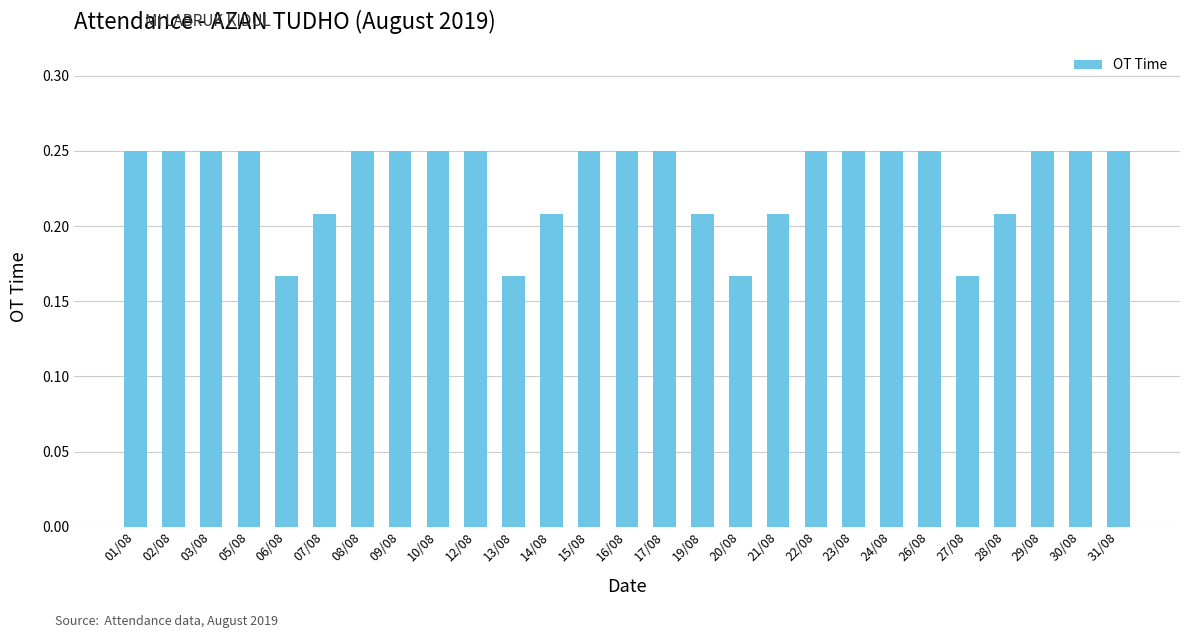

The chart shows a value of 0.1 at 05/08. True or false?

False